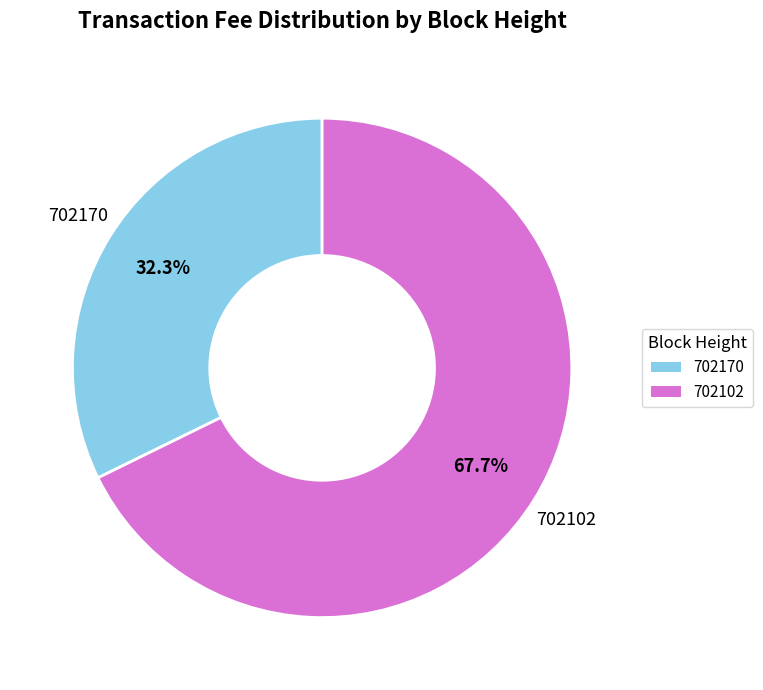

What portion of the pie excludes 702102?

32.3%